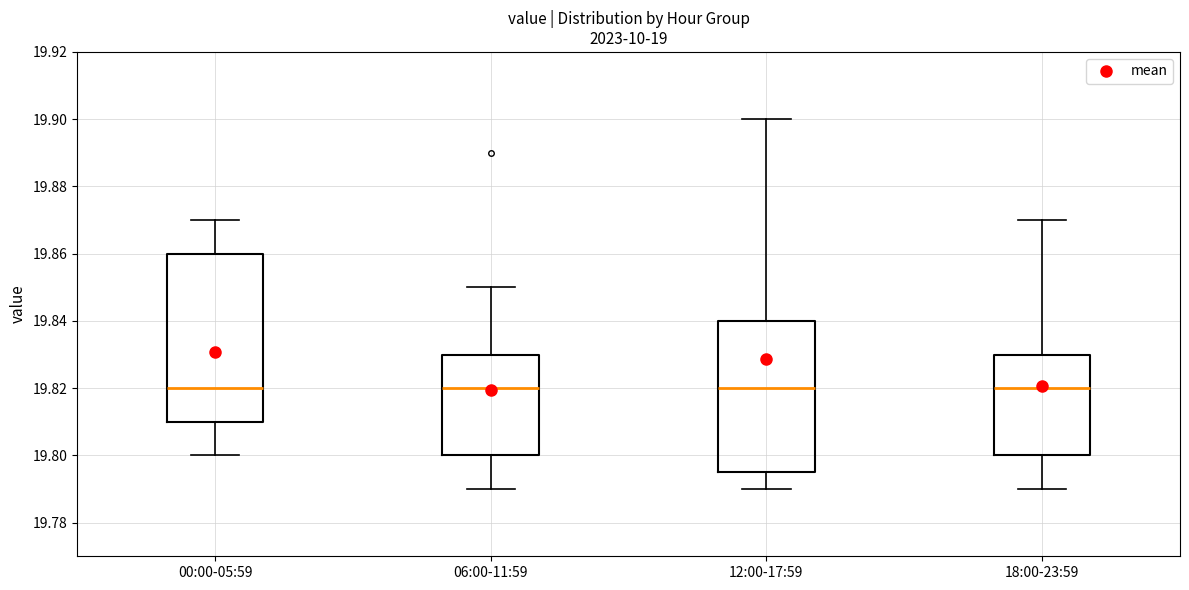

Reading left to right, read every box against the y-axis: the position of its median line, the range the box covers, and the ends of its whiskers. The values are not printed on the chart, so give them approximately, as read against the axis.

00:00-05:59: median 19.820, box 19.810 to 19.860, whiskers 19.800 to 19.870
06:00-11:59: median 19.820, box 19.800 to 19.830, whiskers 19.790 to 19.850
12:00-17:59: median 19.820, box 19.796 to 19.840, whiskers 19.790 to 19.900
18:00-23:59: median 19.820, box 19.800 to 19.830, whiskers 19.790 to 19.870